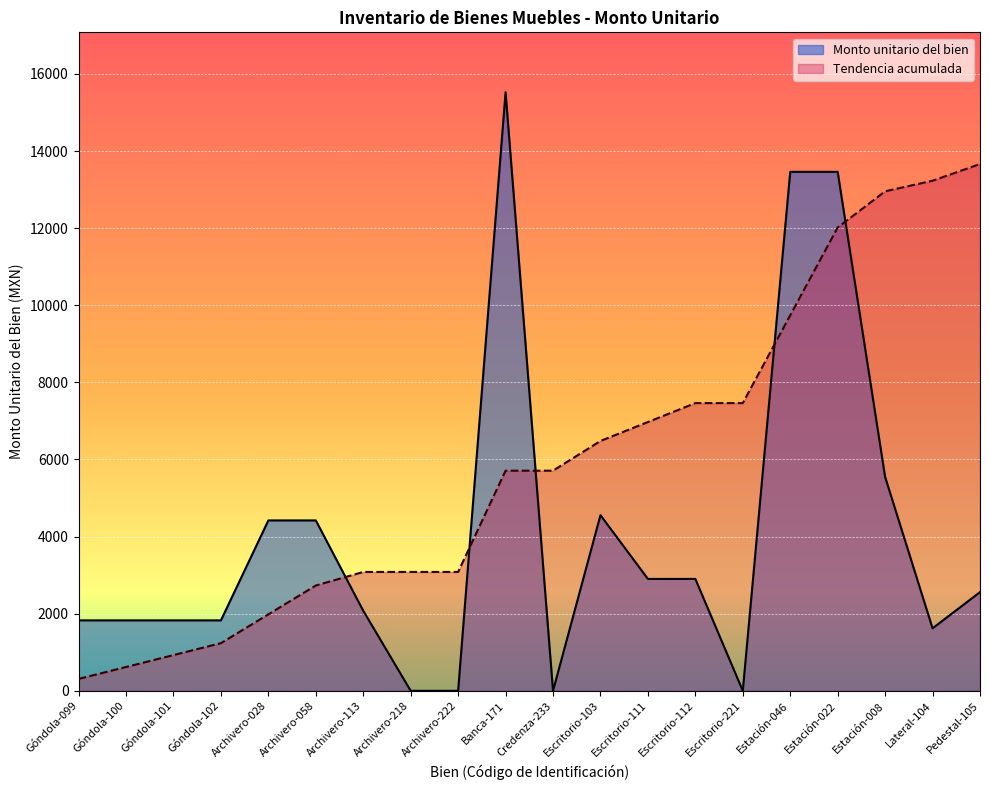

What is the difference between the values at Góndola-100 and Escritorio-103?

2728.3